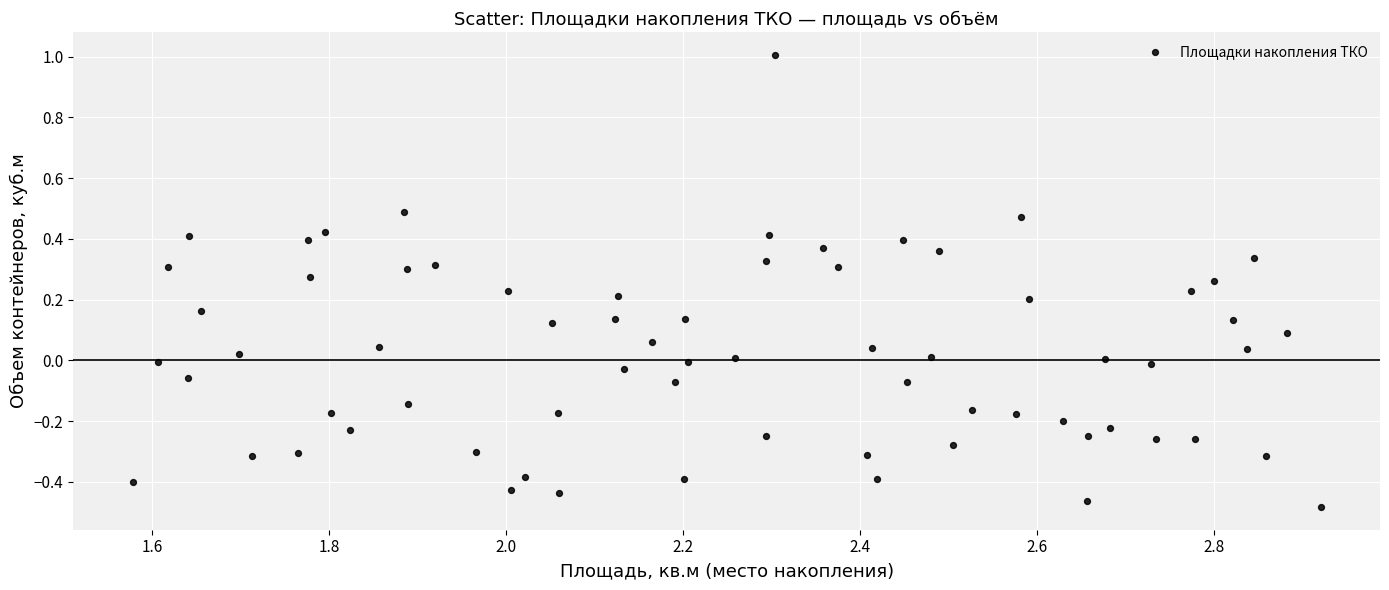

What is the range of X values (max minus min)?

1.3